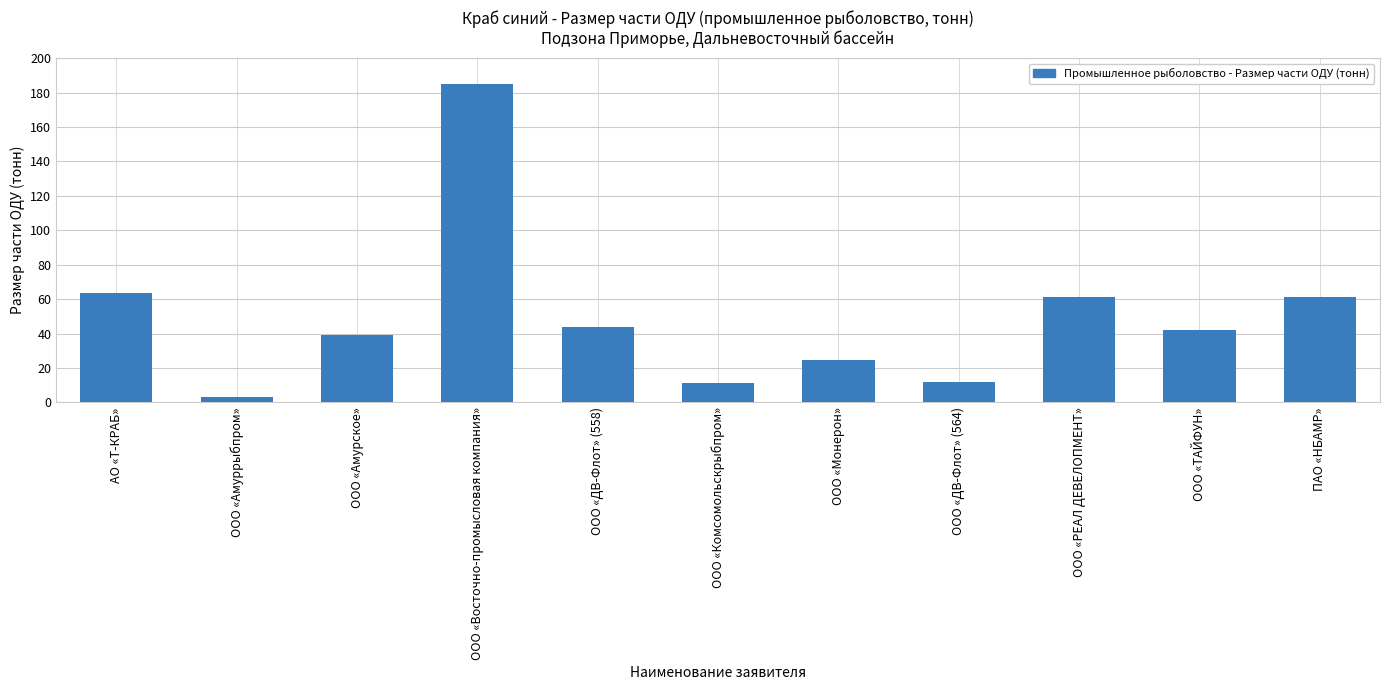

What is the sum of all values?

547.5